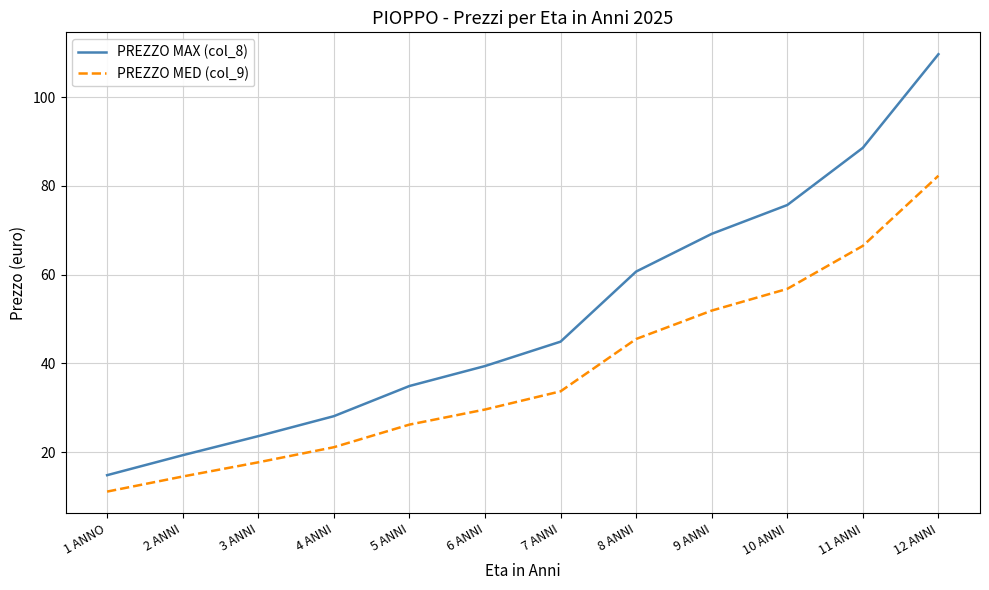

What are all the series names shown in the legend?

PREZZO MAX (col_8), PREZZO MED (col_9)